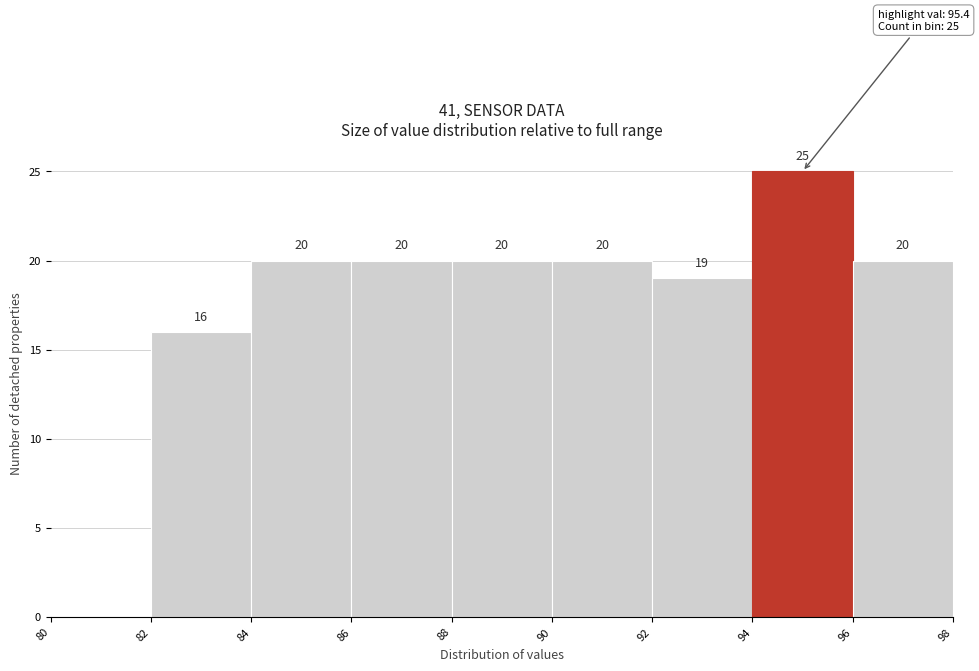

Which range on the x-axis has the tallest bar?

94 to 96